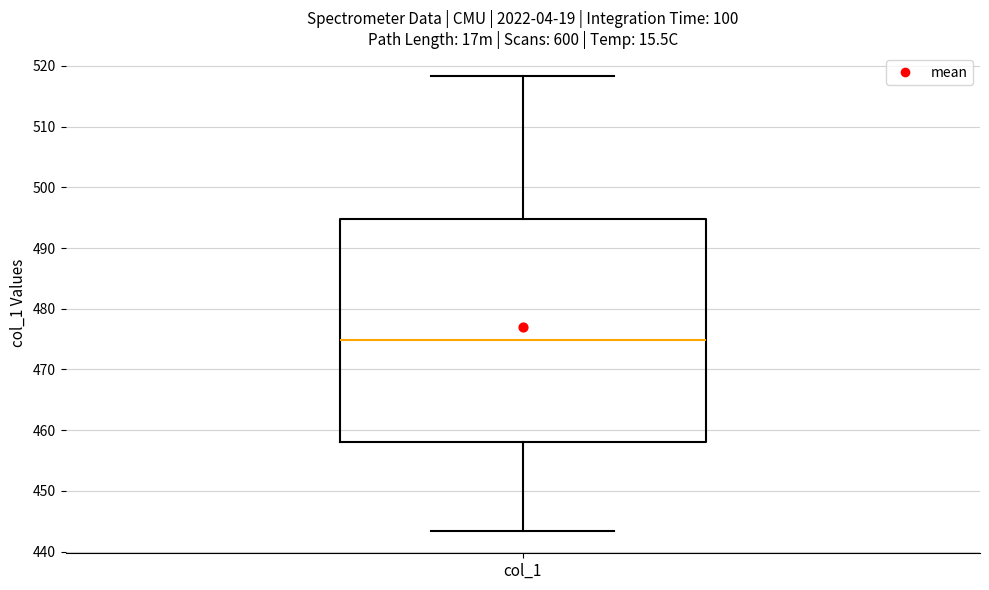

Read this box plot against the y-axis: the position of the median line, the range covered by the box, and the ends of both whiskers. The values are not printed on the chart, so give them approximately, as read against the axis.

median 475, box 458 to 495, whiskers 443 to 518